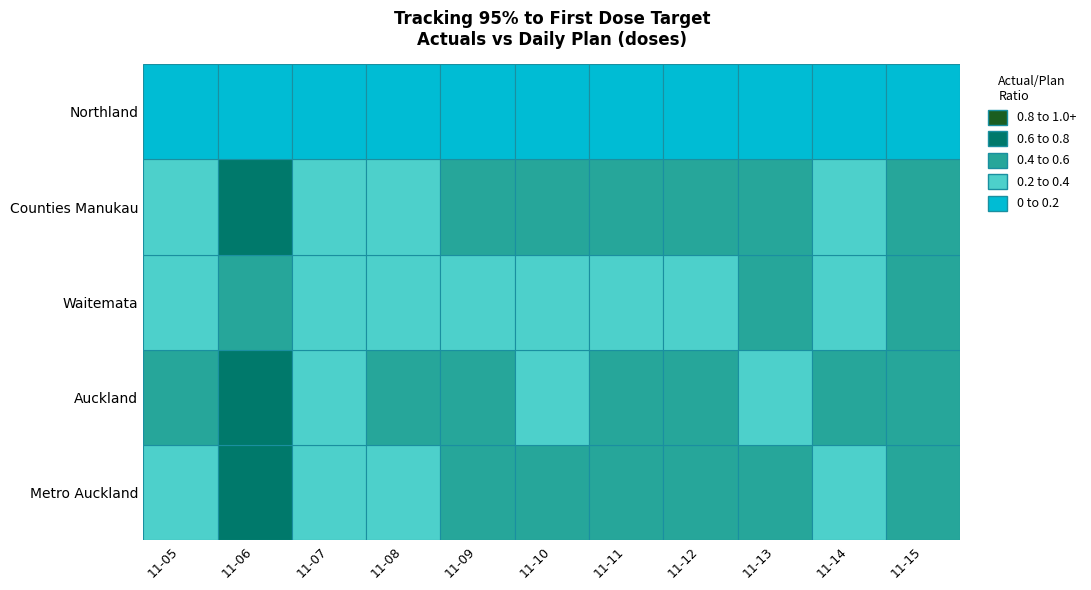

What is the sum of the Counties Manukau values at 7 and 2?

946.5